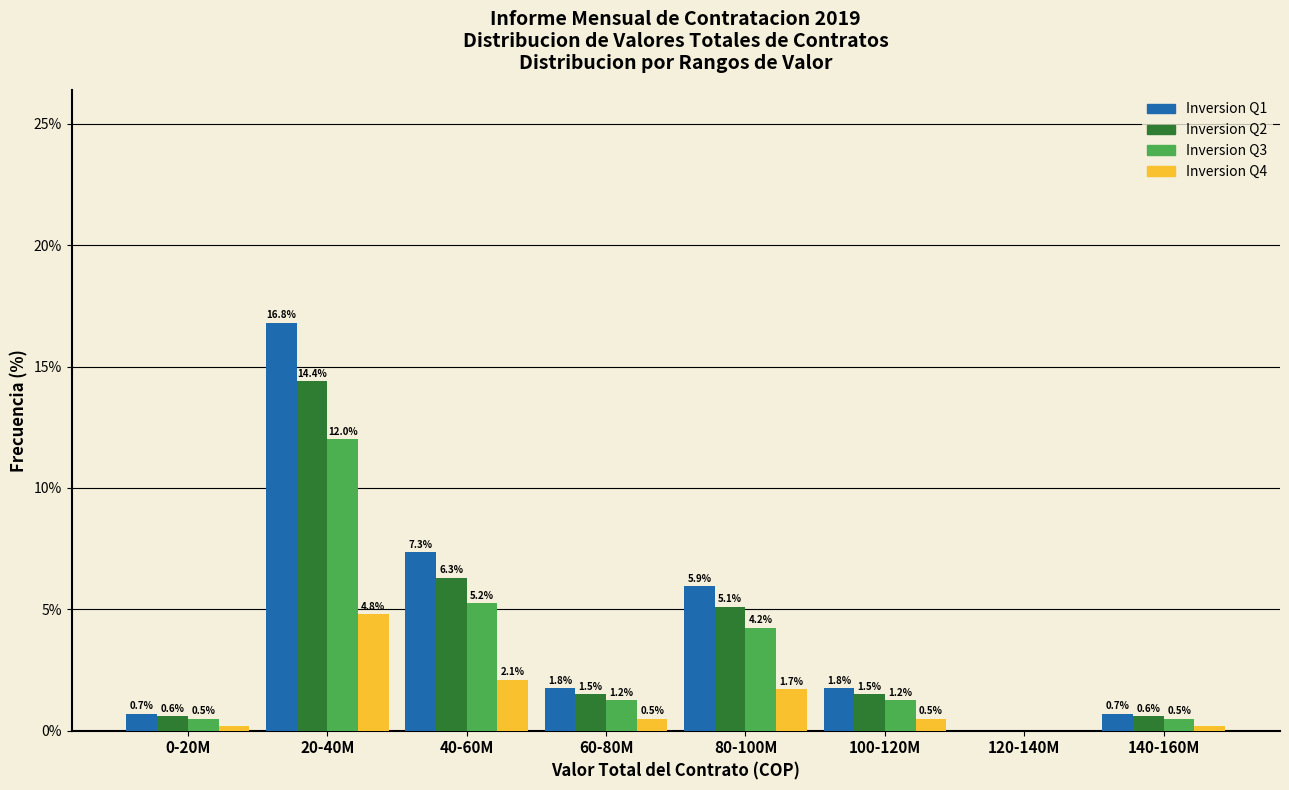

Which series changed the most between 0-20M and 60-80M?

Inversion Q1